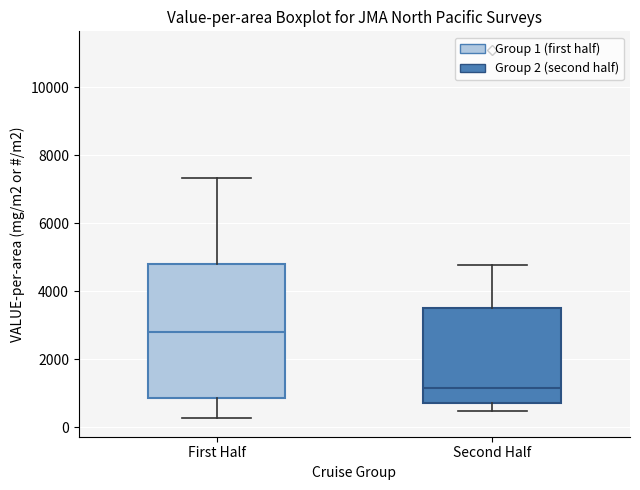

Where is the lower edge of the box for First Half on the y-axis? The values are not printed on the chart, so give them approximately, as read against the axis.

800